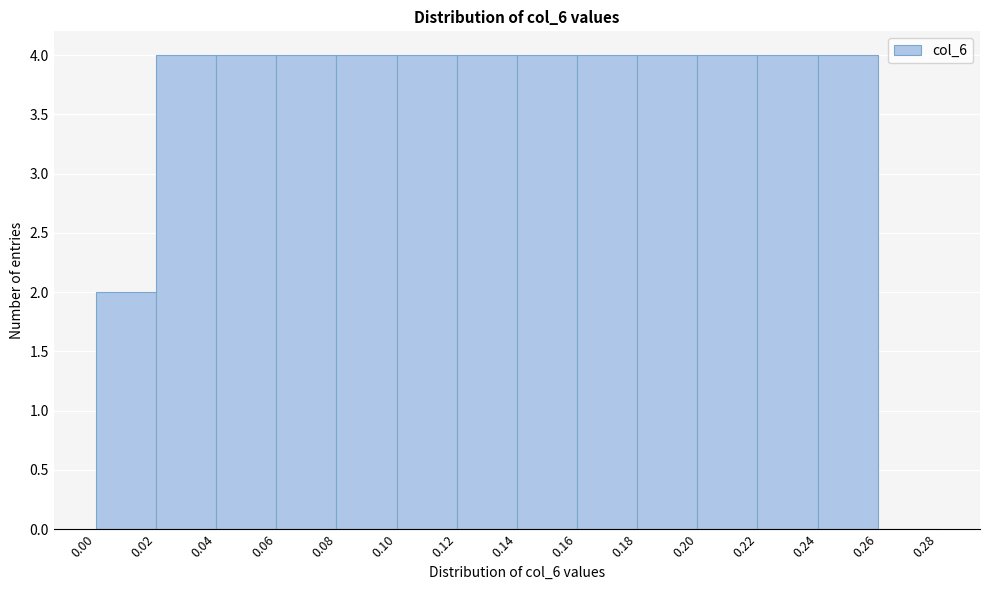

How tall is the bar that spans 0.04 to 0.06 on the x-axis? The values are not printed on the chart, so give them approximately, as read against the axis.

4